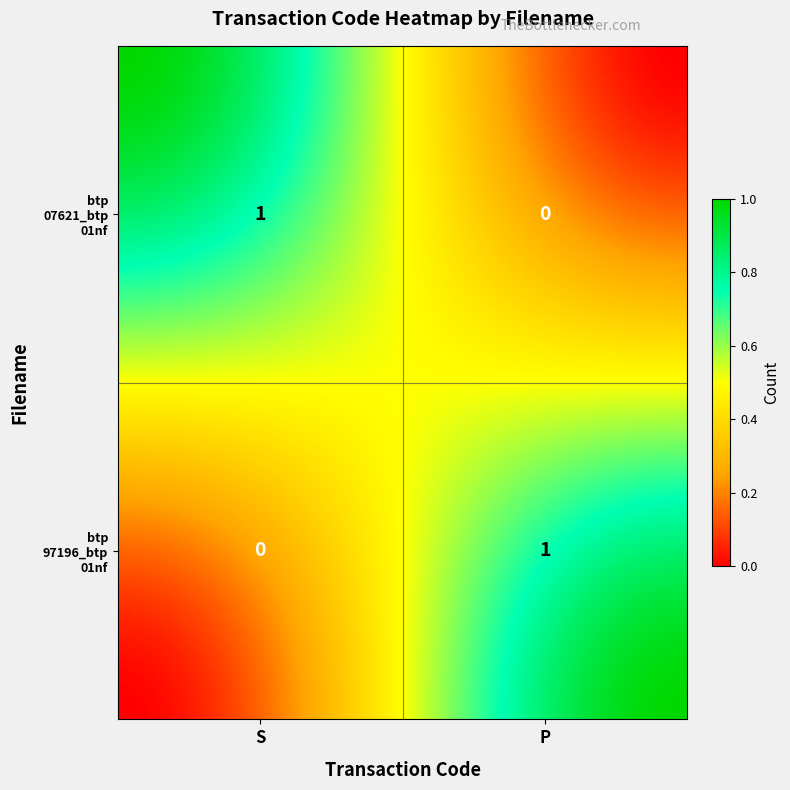

Which series has the largest total across all categories?

btp07621_btp01nf.xml